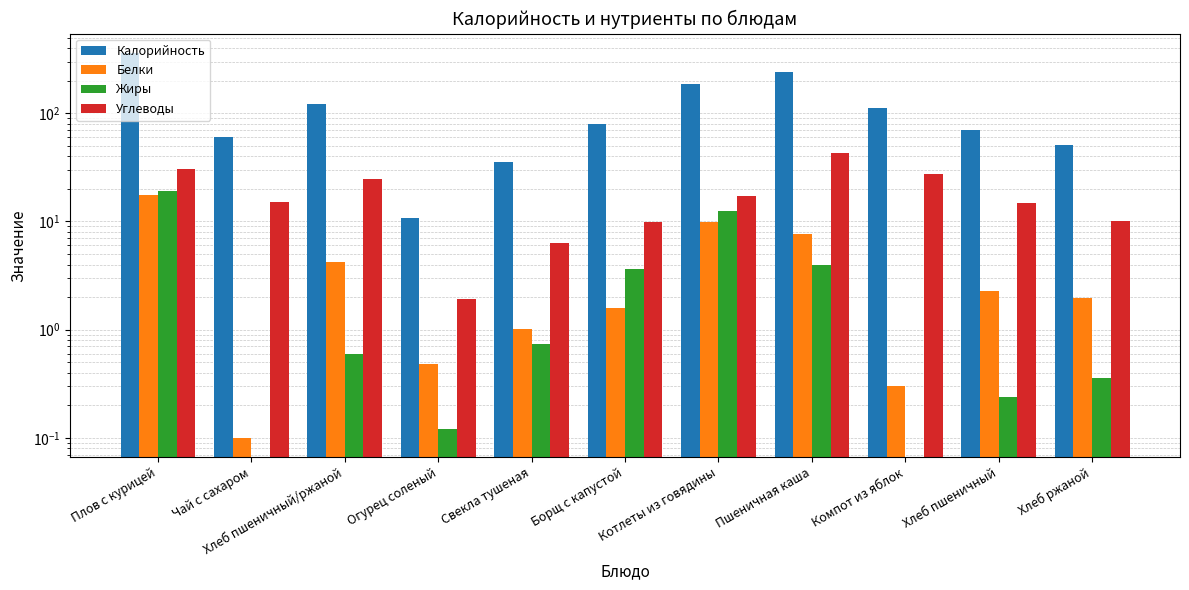

Which series has the largest total across all categories?

Калорийность